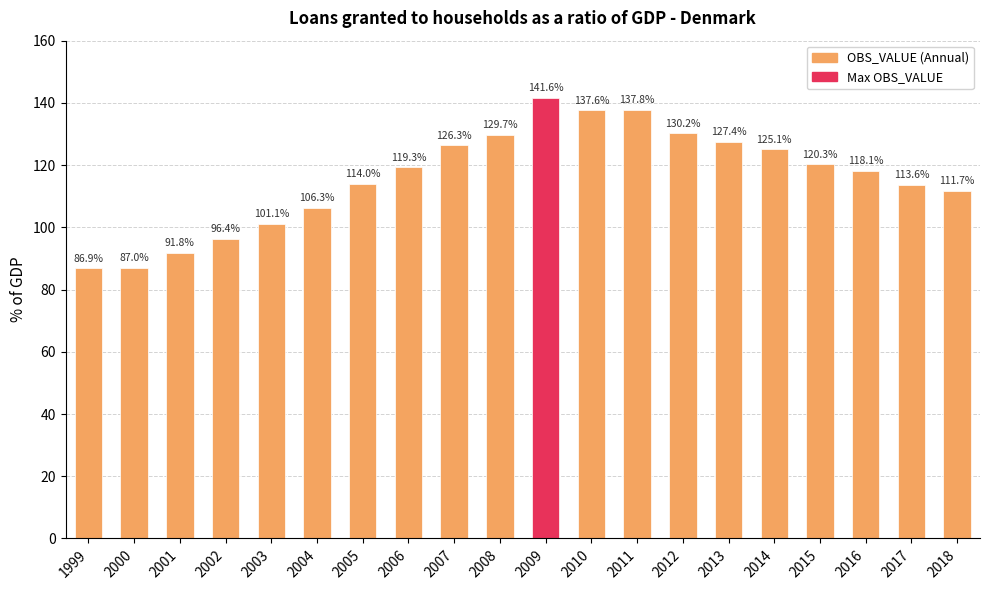

How many bars are there in total?

20